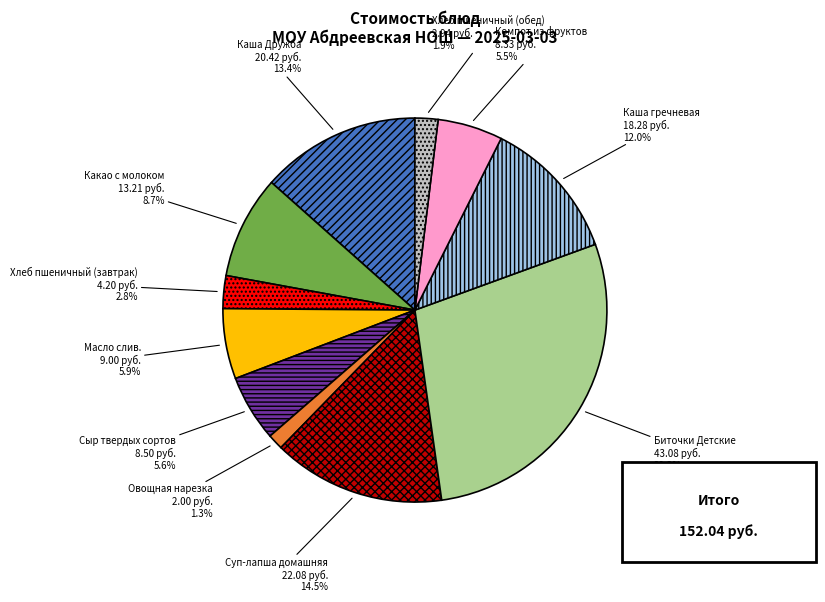

Is there a majority slice in this chart?

No